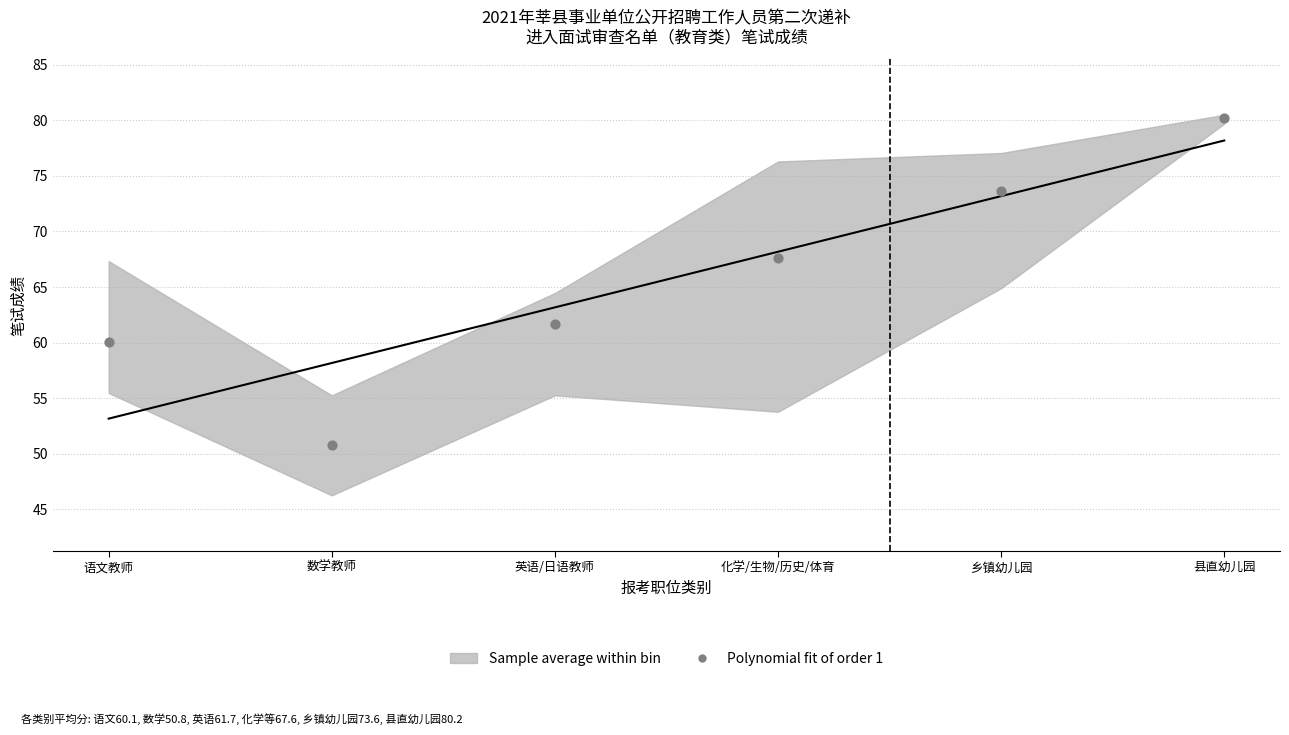

What is the average Y value?

65.7